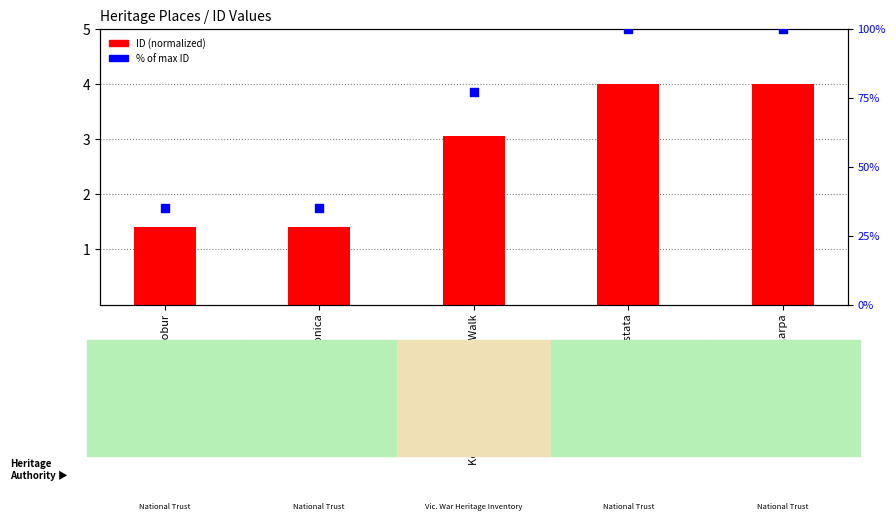

Is the value of ID (normalized) at Camellia japonica greater than the value of % of max ID at Camellia japonica?

No